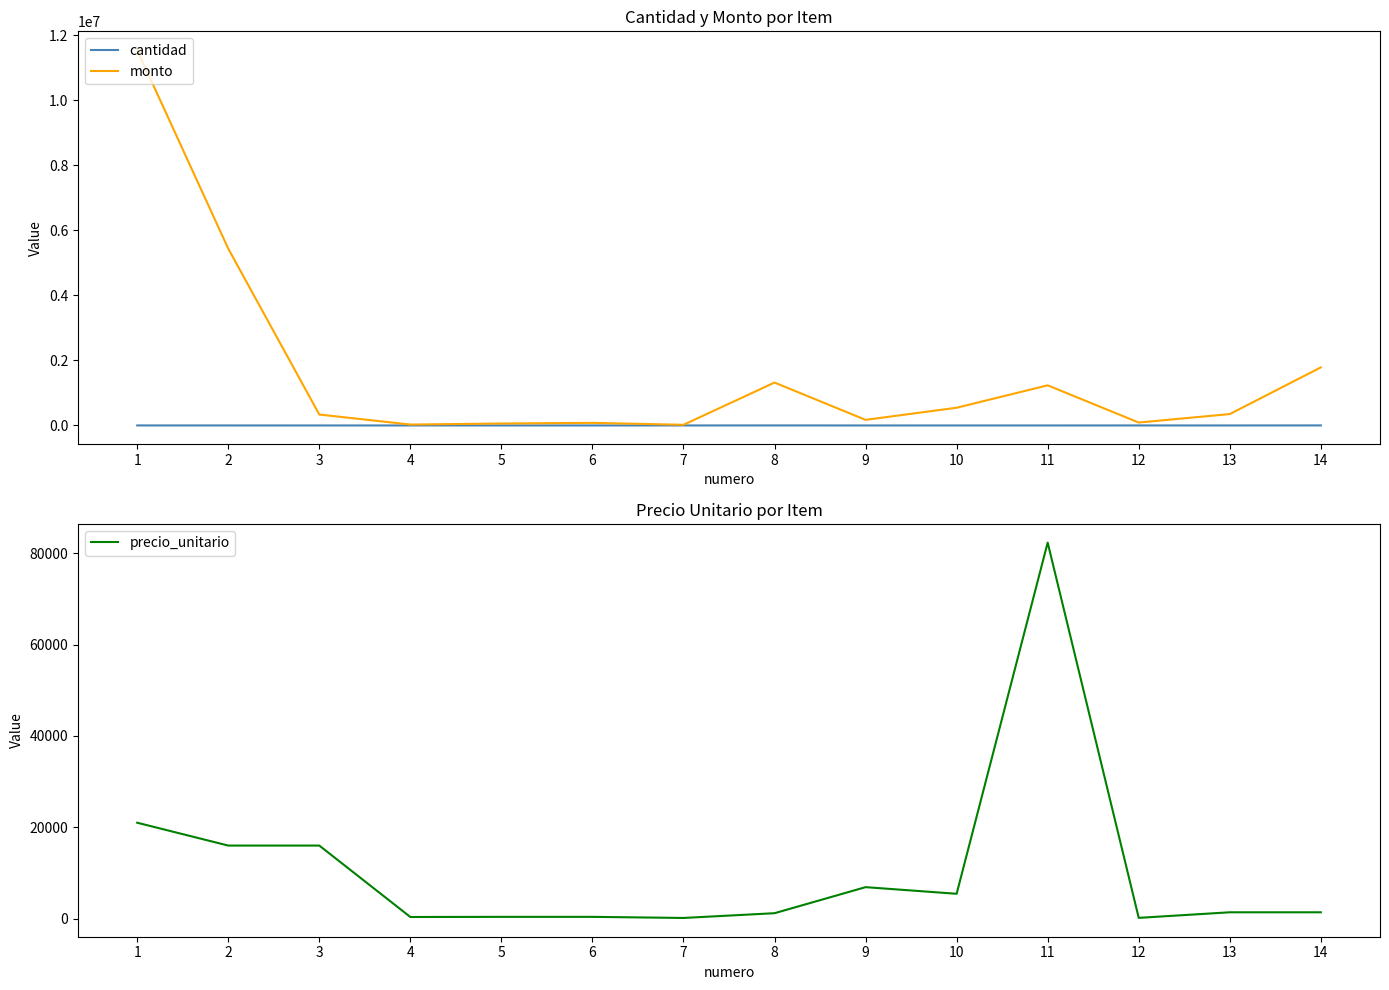

Is it true that precio_unitario equals 160 at 7?

True